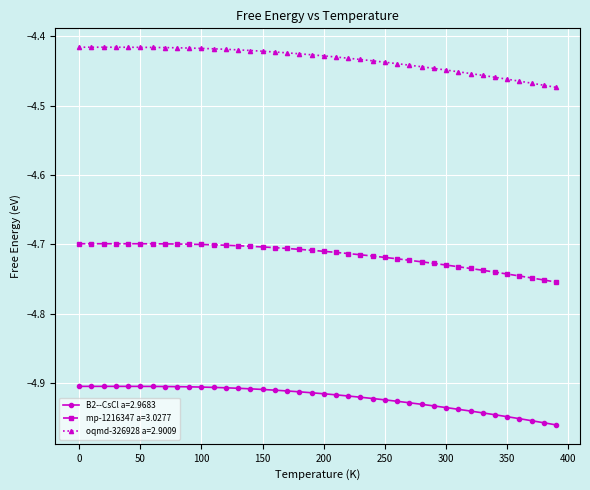

True or false: mp-1216347 a=3.0277 and oqmd-326928 a=2.9009 intersect in this chart.

False